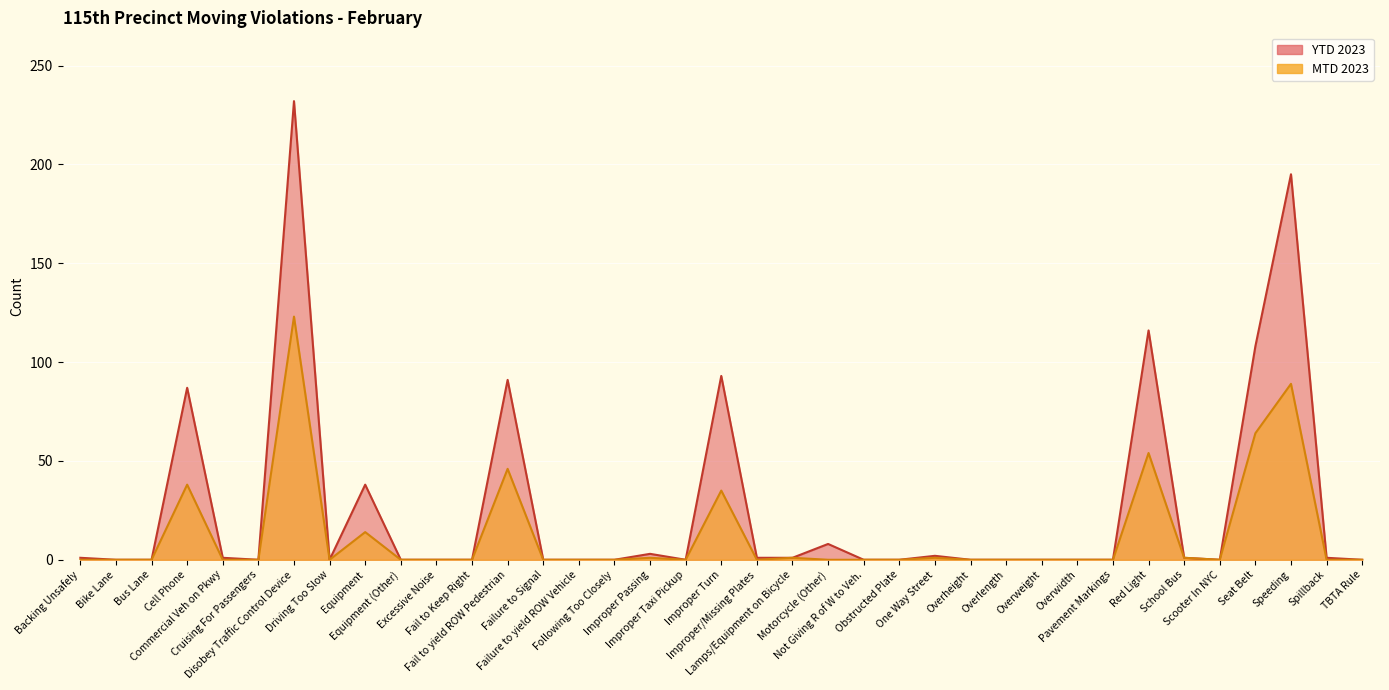

Rank the series at Speeding from highest to lowest value.

YTD 2023, MTD 2023